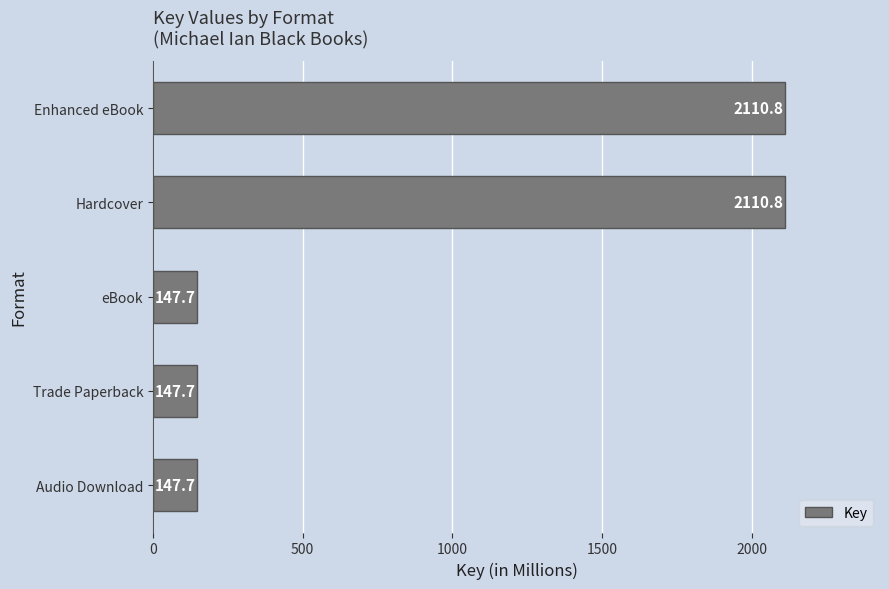

The chart shows a value of 2110.8 at Hardcover. True or false?

True